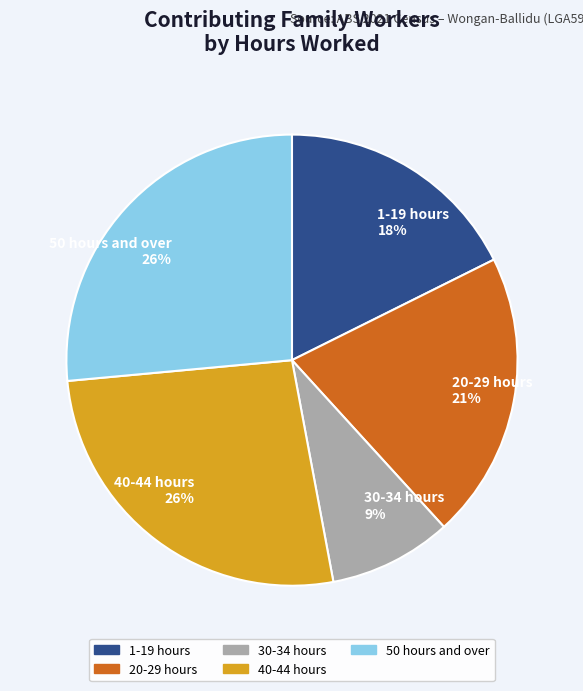

To the nearest percent, what is the average slice percentage?

20%